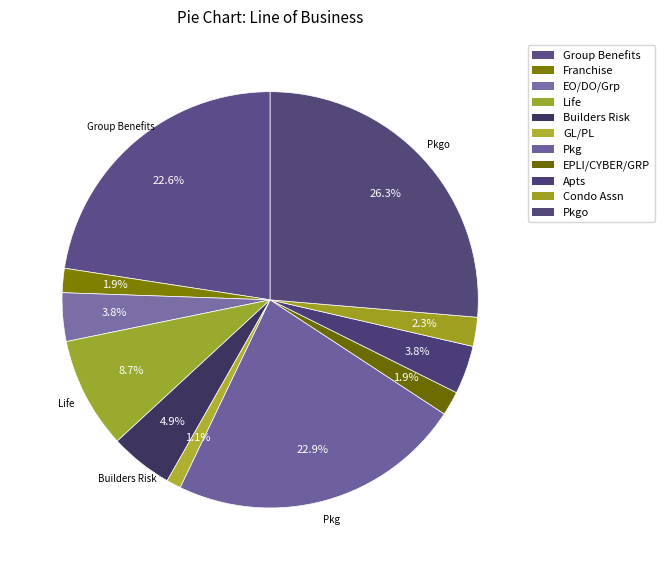

To the nearest percent, what portion does Pkg represent?

23%